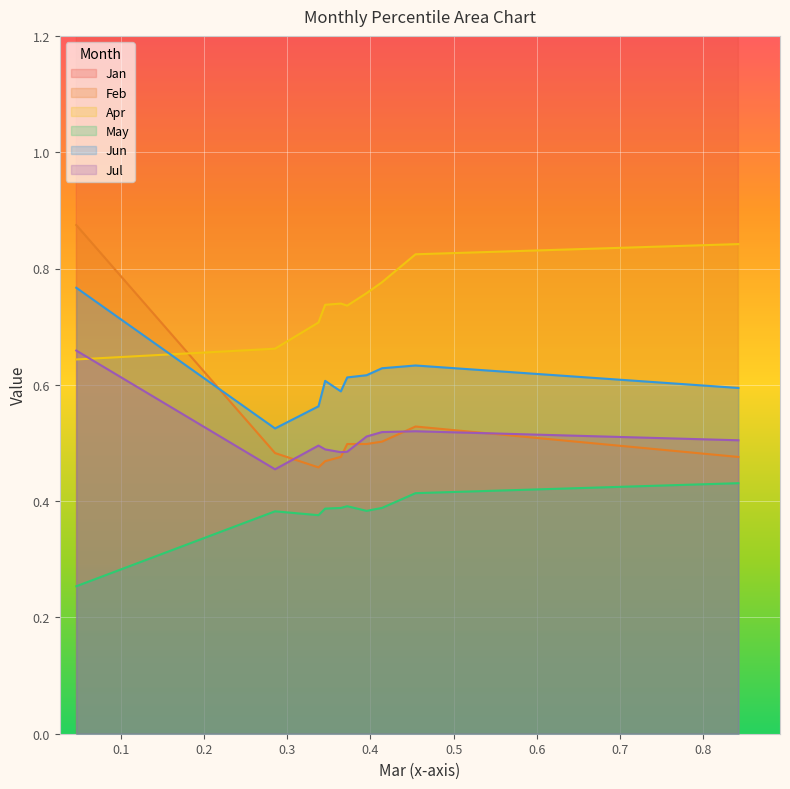

Reading left to right, what are all the values shown in this chart?

Jan: pct05=1.8	pct15=1.4	pct25=1.3	pct35=1.3	pct45=1.3	pct55=1.3	pct65=1.3	pct75=1.3	pct85=1.2	pct95=1.2
Feb: pct05=0.9	pct15=0.5	pct25=0.5	pct35=0.5	pct45=0.5	pct55=0.5	pct65=0.5	pct75=0.5	pct85=0.5	pct95=0.5
Apr: pct05=0.6	pct15=0.7	pct25=0.7	pct35=0.7	pct45=0.7	pct55=0.7	pct65=0.8	pct75=0.8	pct85=0.8	pct95=0.8
May: pct05=0.3	pct15=0.4	pct25=0.4	pct35=0.4	pct45=0.4	pct55=0.4	pct65=0.4	pct75=0.4	pct85=0.4	pct95=0.4
Jun: pct05=0.8	pct15=0.5	pct25=0.6	pct35=0.6	pct45=0.6	pct55=0.6	pct65=0.6	pct75=0.6	pct85=0.6	pct95=0.6
Jul: pct05=0.7	pct15=0.5	pct25=0.5	pct35=0.5	pct45=0.5	pct55=0.5	pct65=0.5	pct75=0.5	pct85=0.5	pct95=0.5